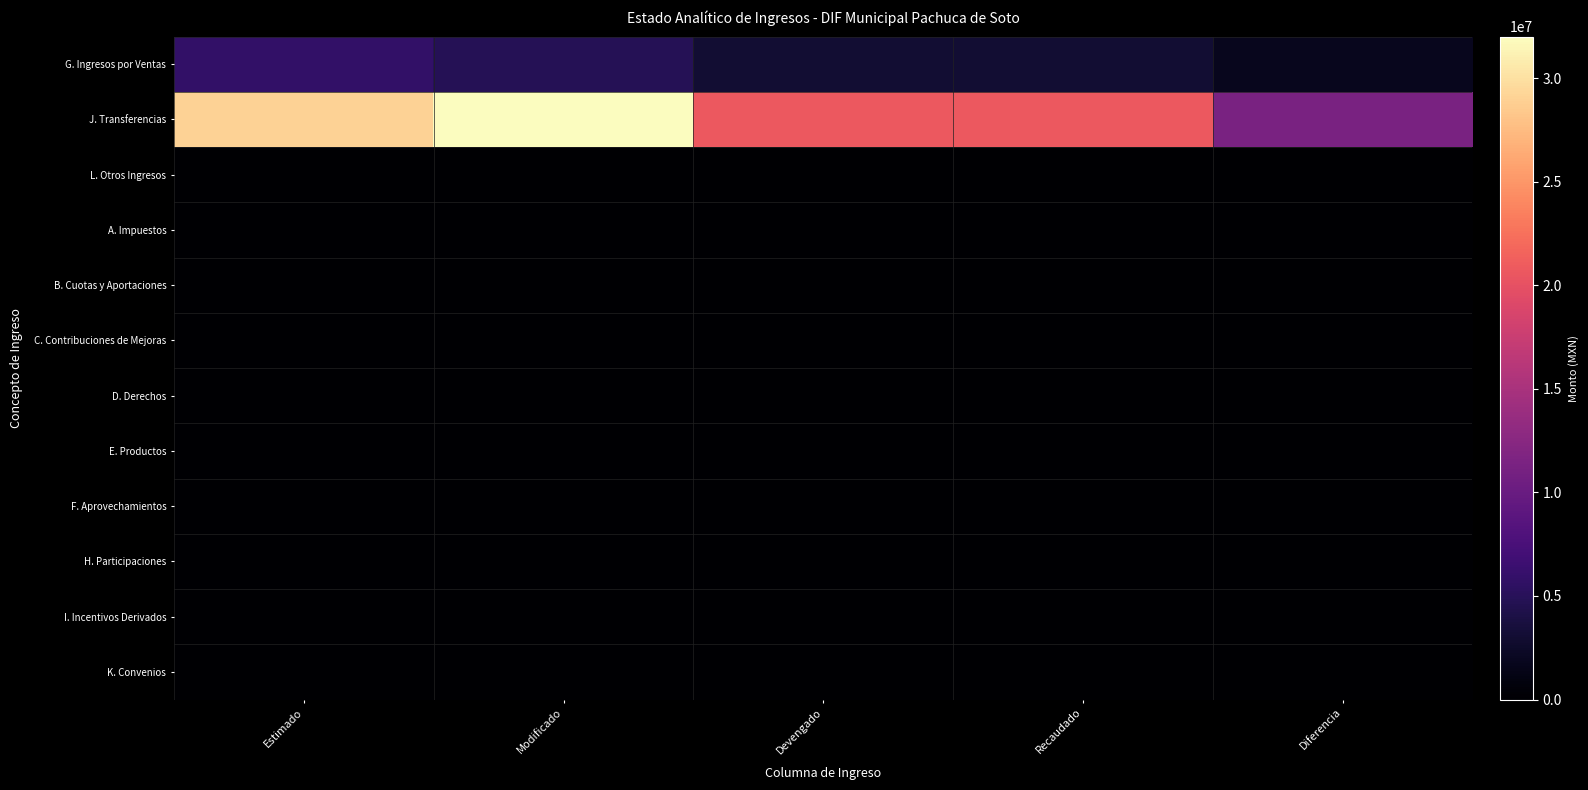

Reading left to right, transcribe all the data shown in this chart.

G. Ingresos por Ventas: Estimado=5868130.0	Modificado=4848464.9	Devengado=3084119.3	Recaudado=3084119.3	Diferencia=1764345.6
J. Transferencias: Estimado=29067711.0	Modificado=31998190.5	Devengado=20683352.1	Recaudado=20683352.1	Diferencia=11314838.4
L. Otros Ingresos: Estimado=1000.0	Modificado=1000.0	Devengado=561.3	Recaudado=561.3	Diferencia=438.7
A. Impuestos: Estimado=0.0	Modificado=0.0	Devengado=0.0	Recaudado=0.0	Diferencia=0.0
B. Cuotas y Aportaciones: Estimado=0.0	Modificado=0.0	Devengado=0.0	Recaudado=0.0	Diferencia=0.0
C. Contribuciones de Mejoras: Estimado=0.0	Modificado=0.0	Devengado=0.0	Recaudado=0.0	Diferencia=0.0
D. Derechos: Estimado=0.0	Modificado=0.0	Devengado=0.0	Recaudado=0.0	Diferencia=0.0
E. Productos: Estimado=0.0	Modificado=0.0	Devengado=0.0	Recaudado=0.0	Diferencia=0.0
F. Aprovechamientos: Estimado=0.0	Modificado=0.0	Devengado=0.0	Recaudado=0.0	Diferencia=0.0
H. Participaciones: Estimado=0.0	Modificado=0.0	Devengado=0.0	Recaudado=0.0	Diferencia=0.0
I. Incentivos Derivados: Estimado=0.0	Modificado=0.0	Devengado=0.0	Recaudado=0.0	Diferencia=0.0
K. Convenios: Estimado=0.0	Modificado=0.0	Devengado=0.0	Recaudado=0.0	Diferencia=0.0